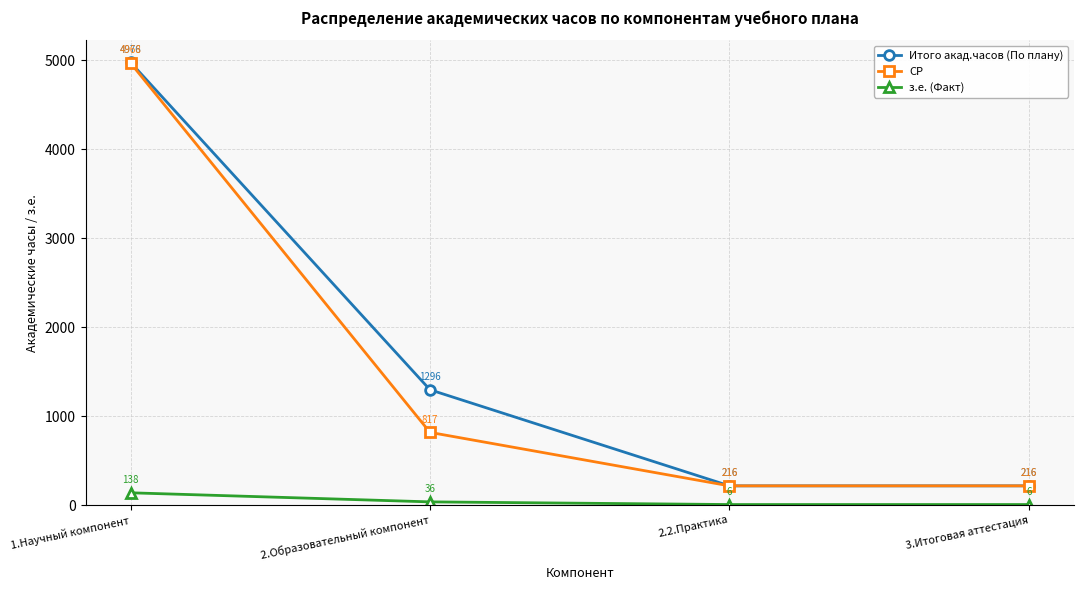

What is the highest value of the СР series?

4968